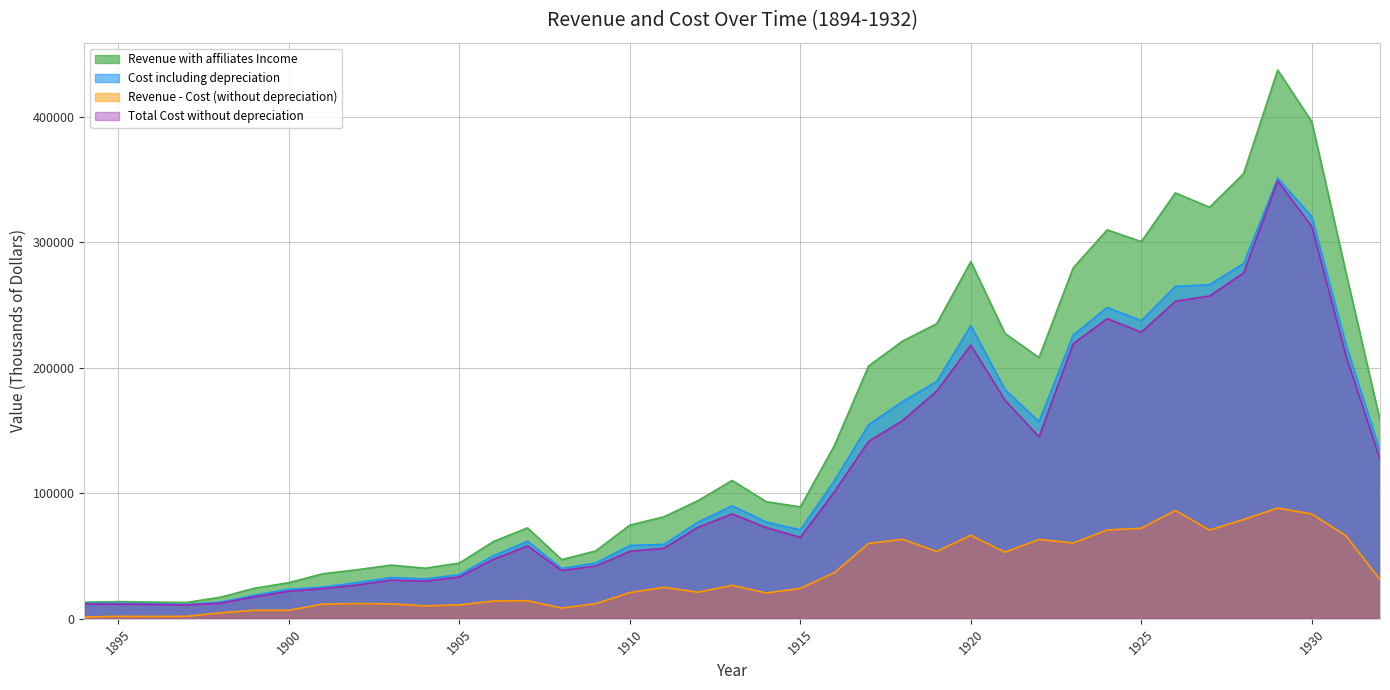

At which label is Revenue with affiliates Income closest to 225206?

1921